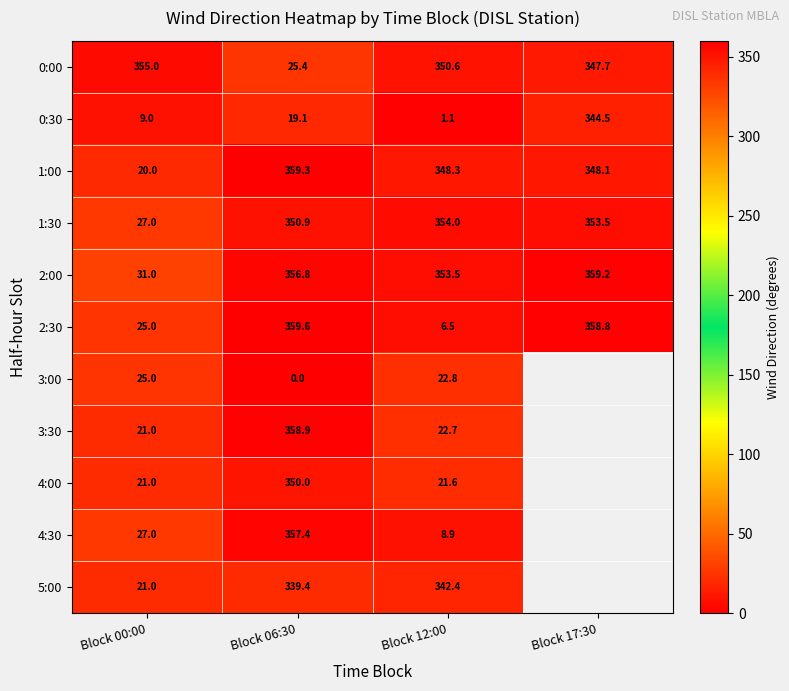

Is it true that 2:30 equals 193.6 at Block 17:30?

False